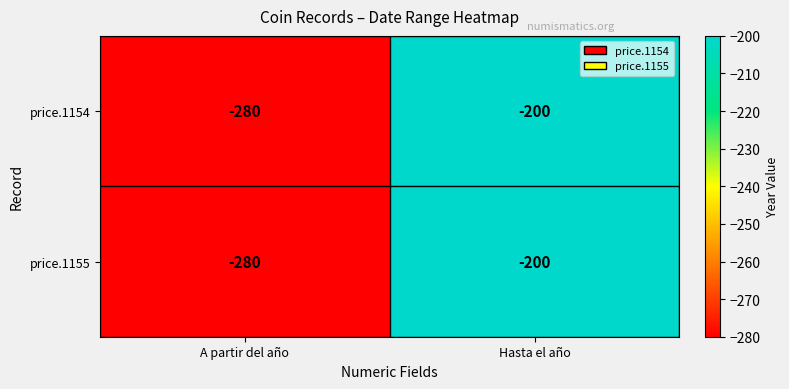

What is the difference between the maximum and minimum values in the price.1155 series?

80